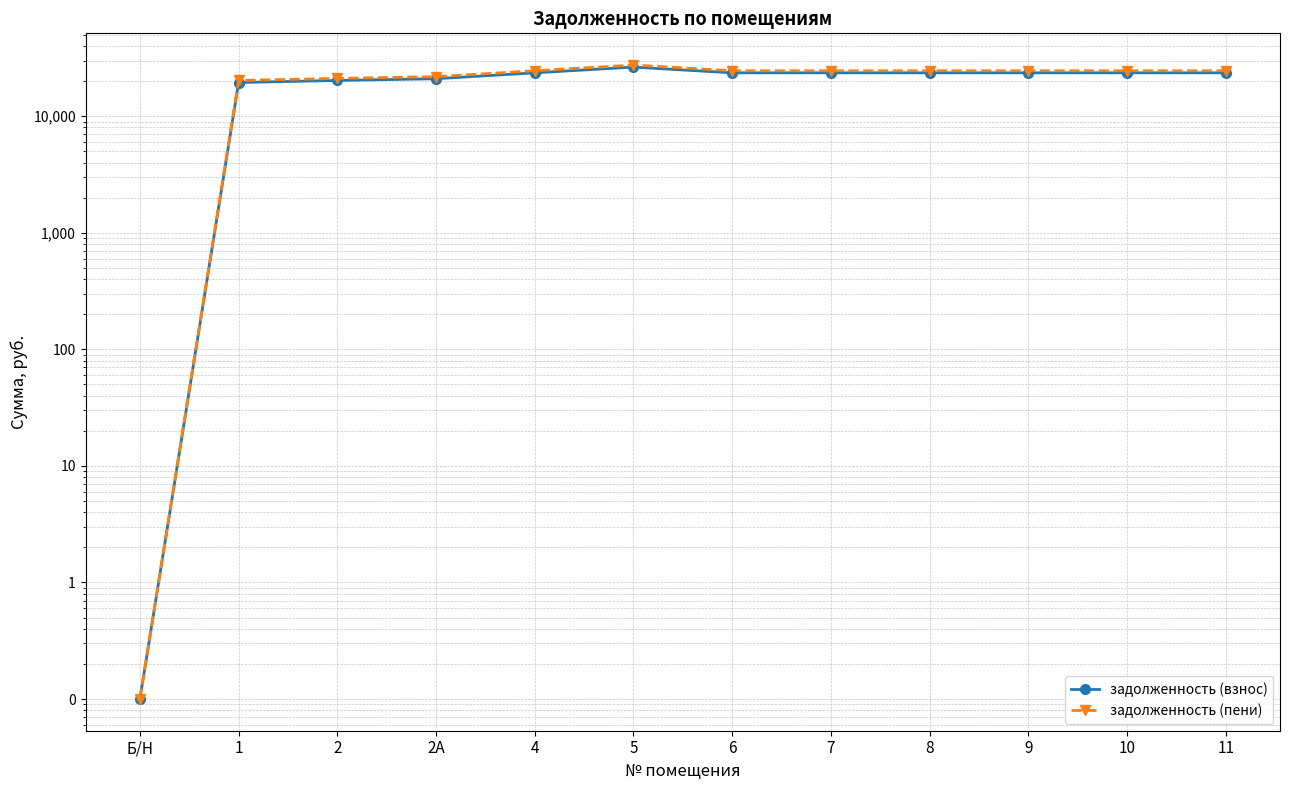

How many data points in задолженность (пени) are less than 24519?

4